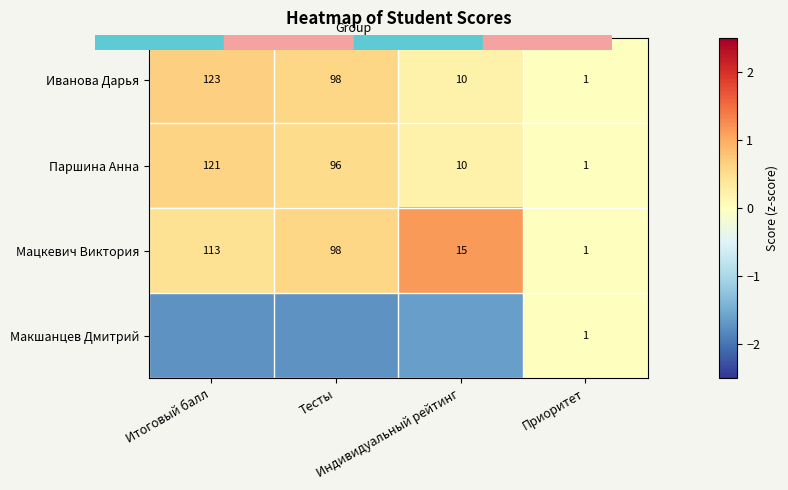

What is the sum of all Макшанцев Дмитрий values?

-5.1